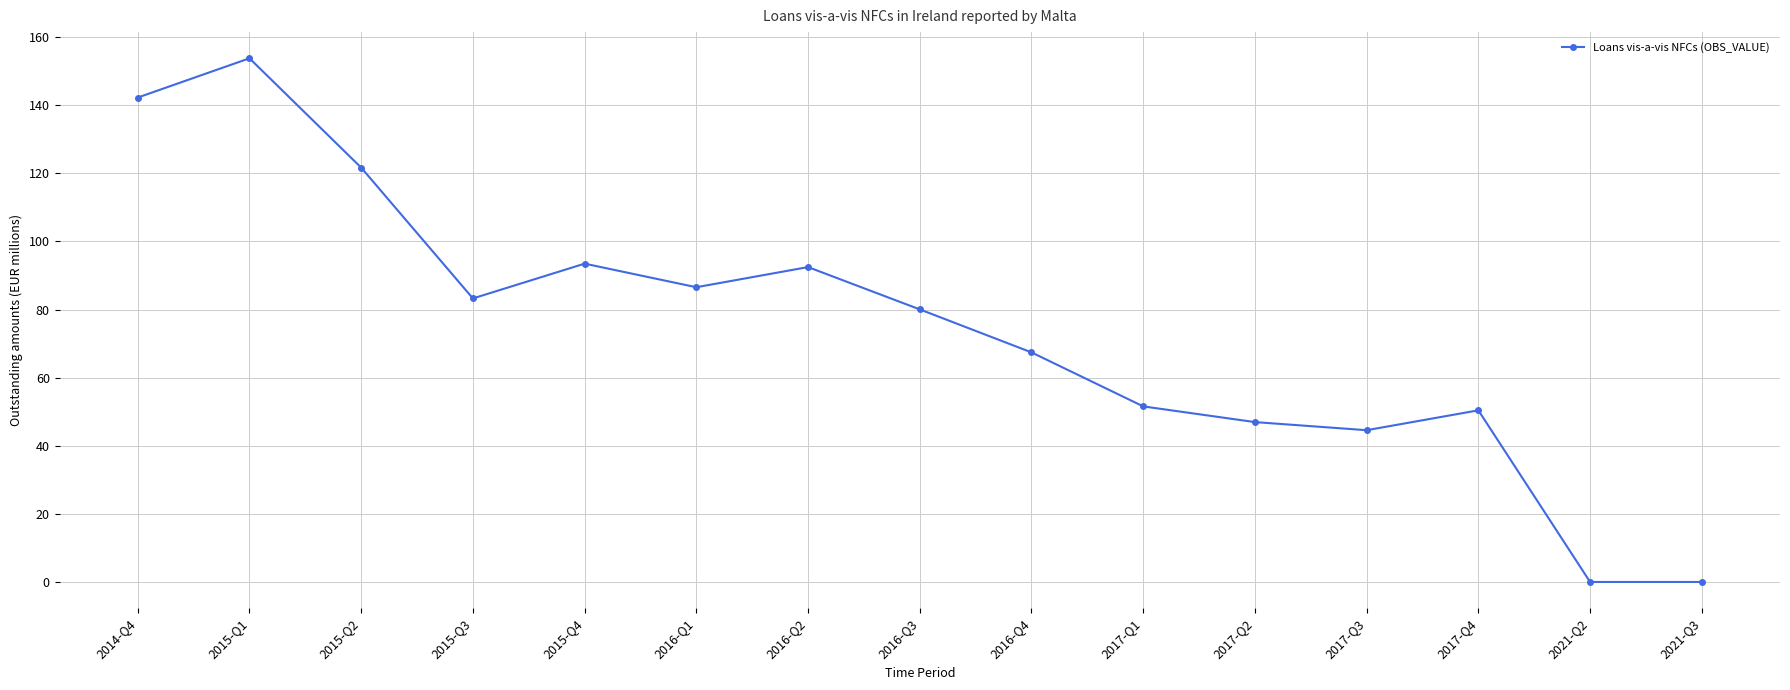

What is the approximate value at 2016-Q4?

67.4